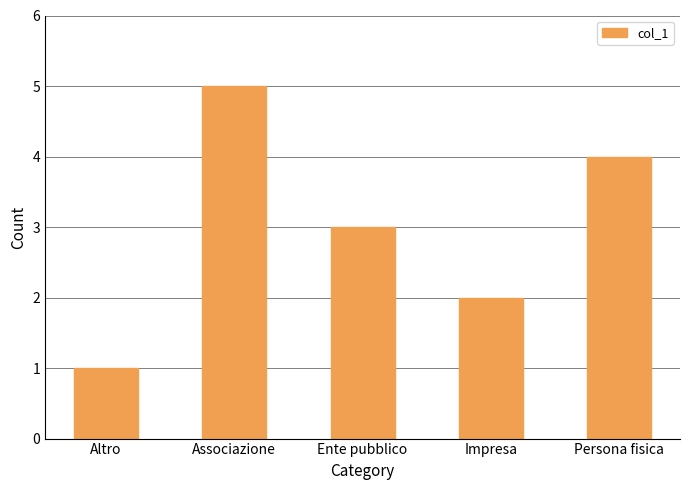

Which has a higher value, Impresa or Persona fisica?

Persona fisica